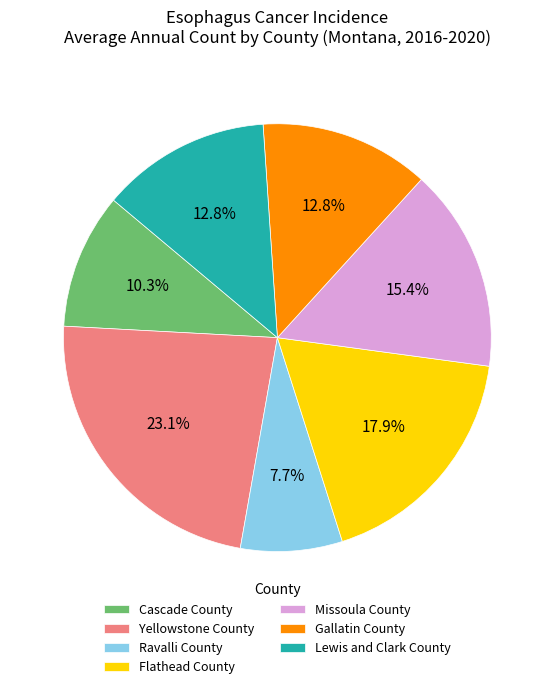

Does Yellowstone County account for over 50% of the chart?

No